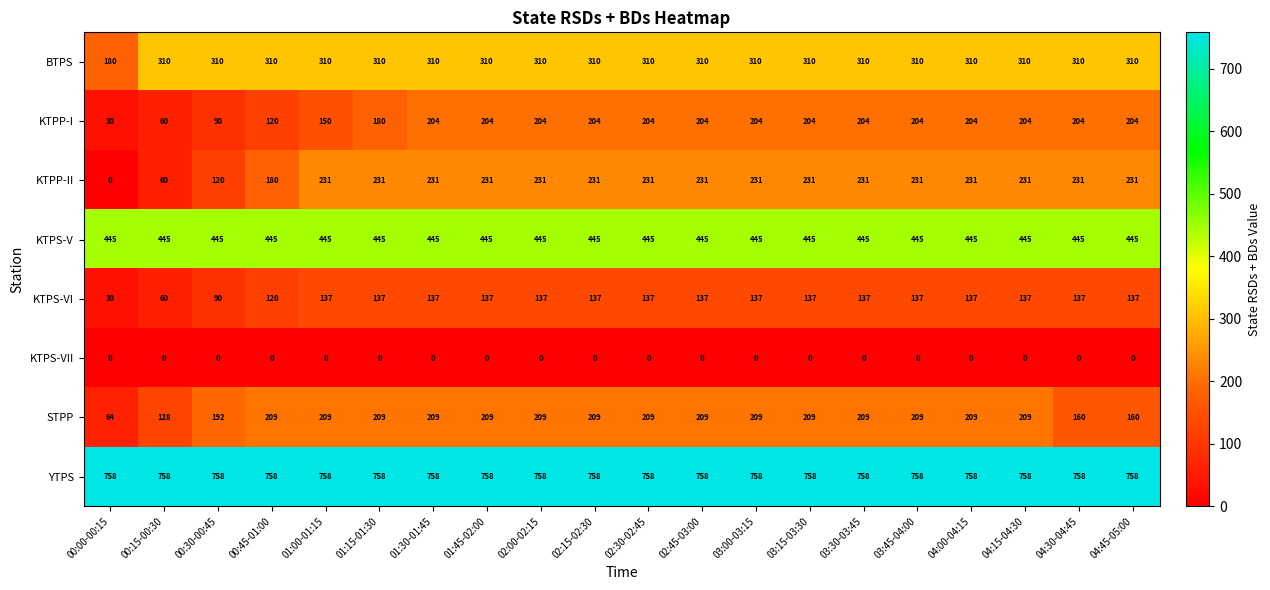

What is the lowest value of the YTPS series?

758